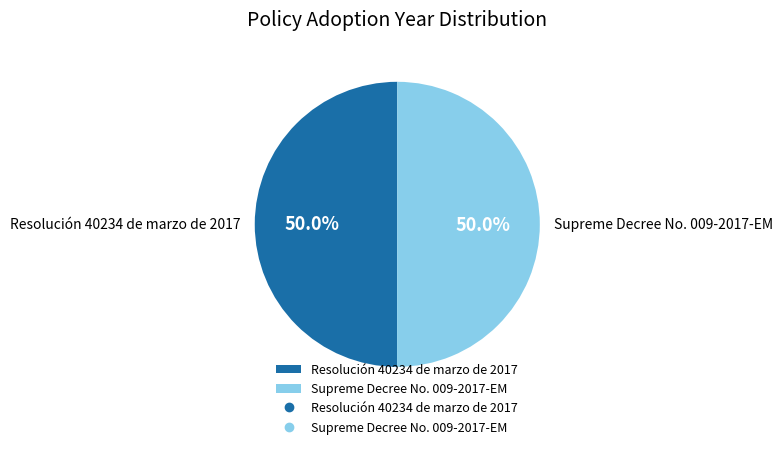

To the nearest percent, what percentage of the pie is Resolución 40234 de marzo de 2017?

50%